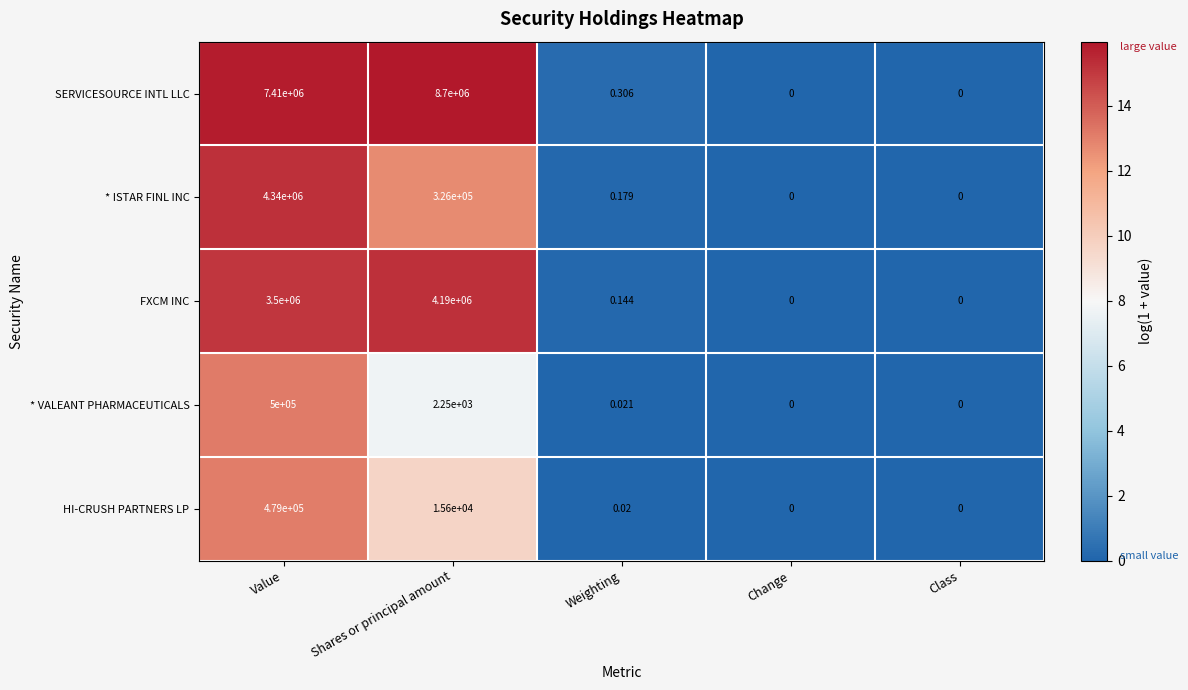

Which series has the largest total across all categories?

SERVICESOURCE INTL LLC